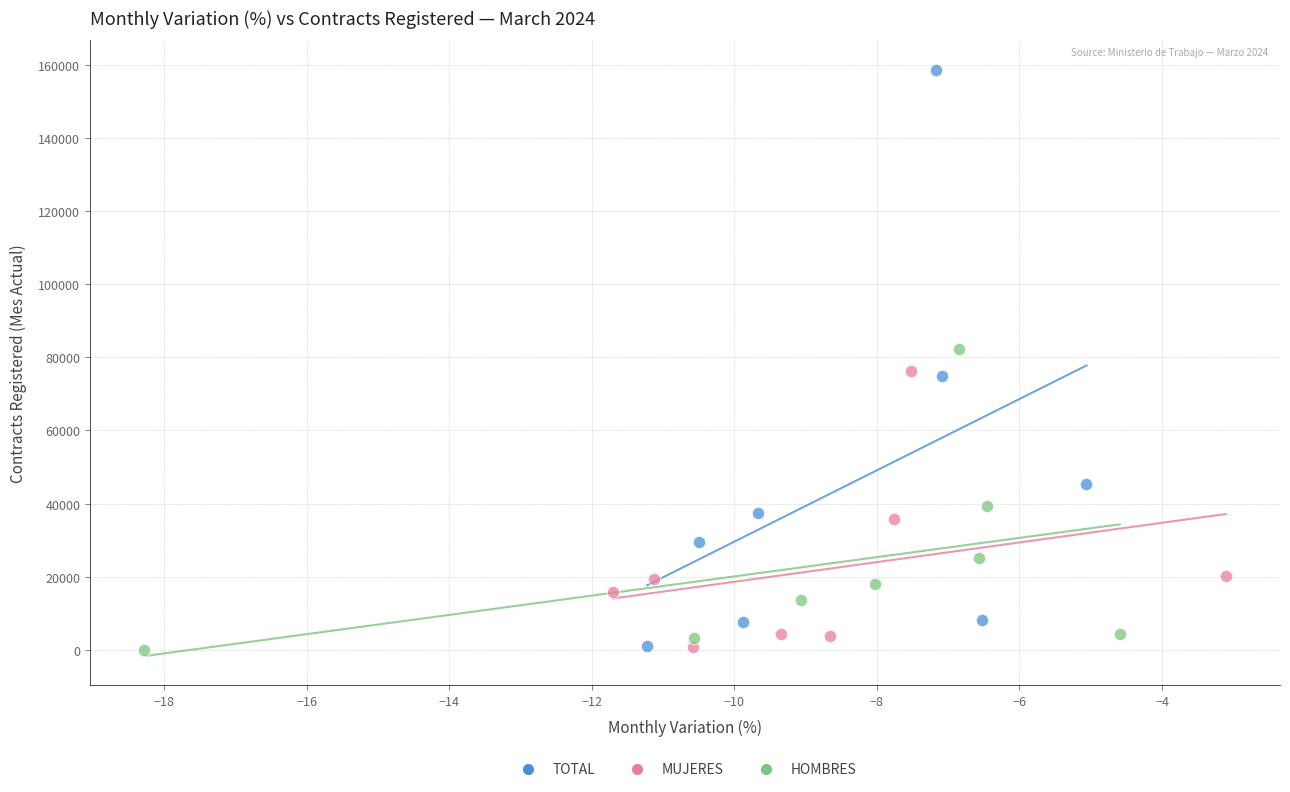

Which series reaches the maximum Y coordinate?

TOTAL